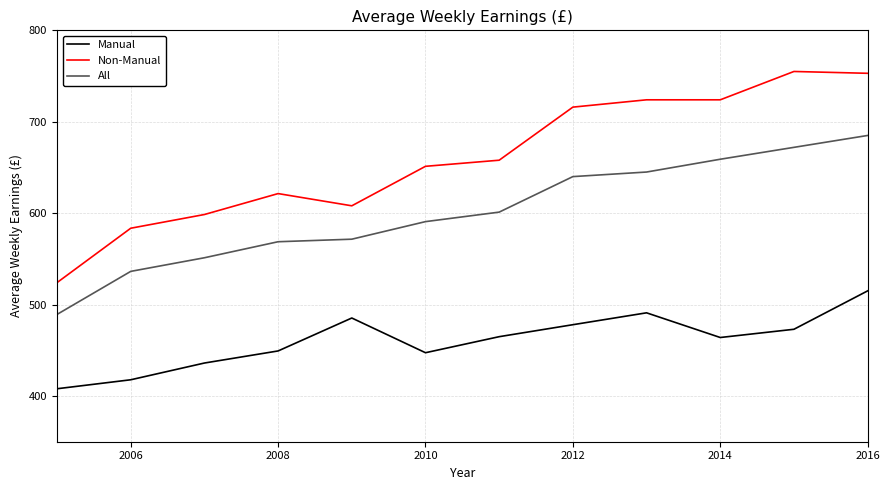

What is the maximum value for Non-Manual?

755.0